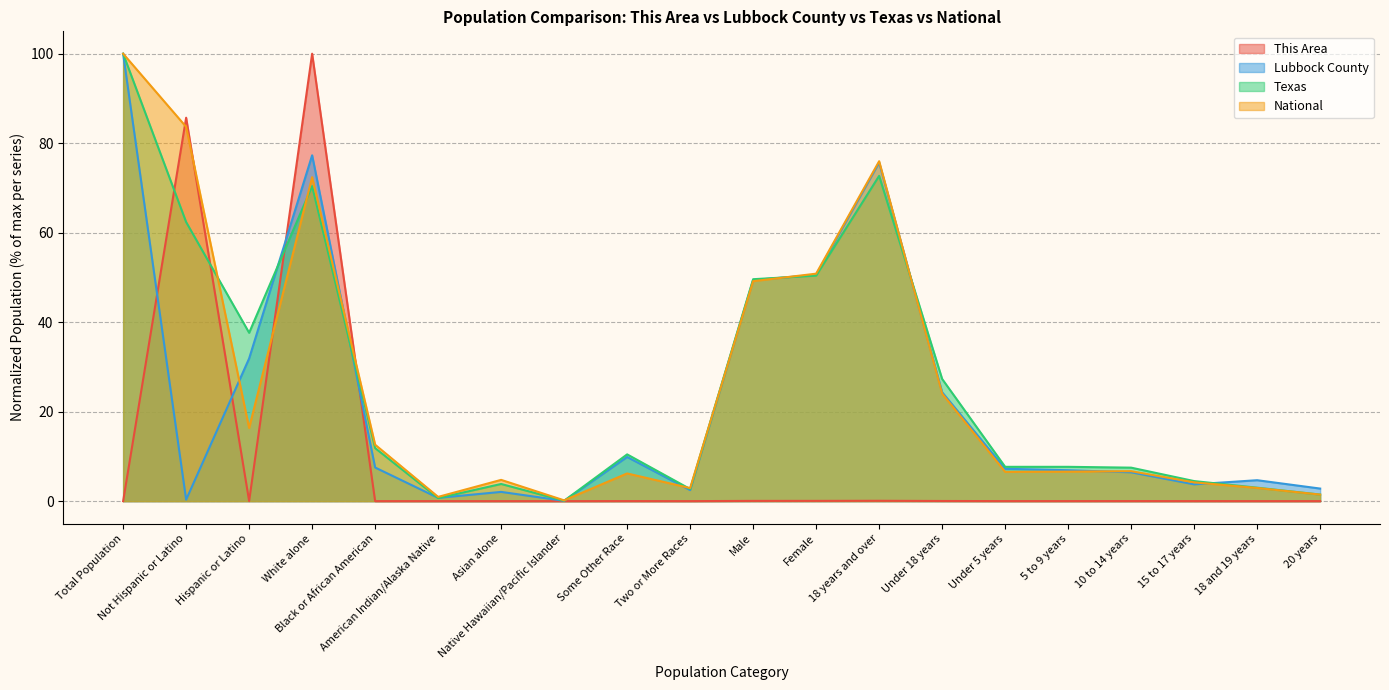

What is the spread (max minus min) of values at Under 18 years?

27.3